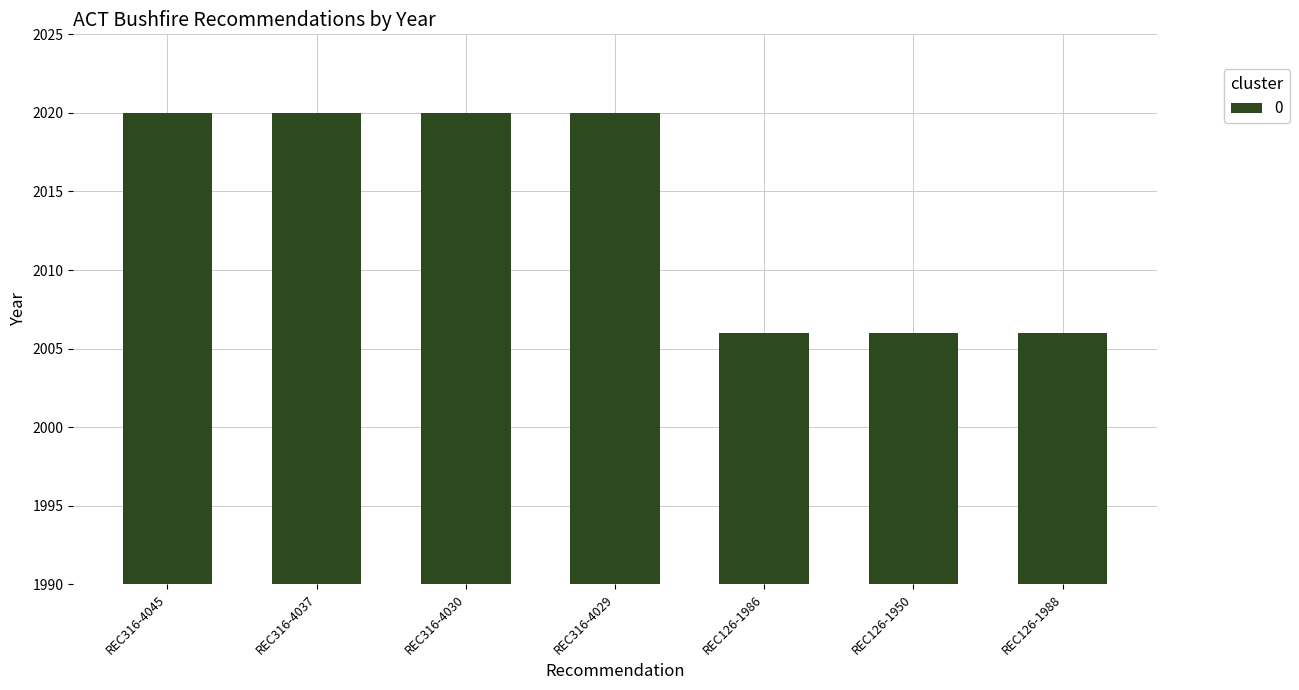

What is the difference between the maximum and minimum values?

14